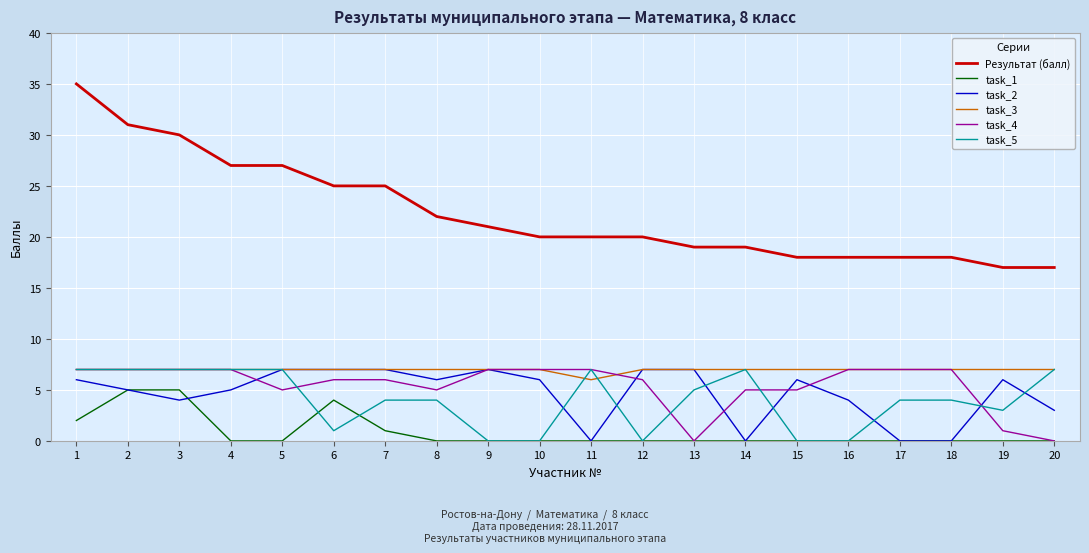

Which series changed the most between 1 and 9?

Результат (балл)